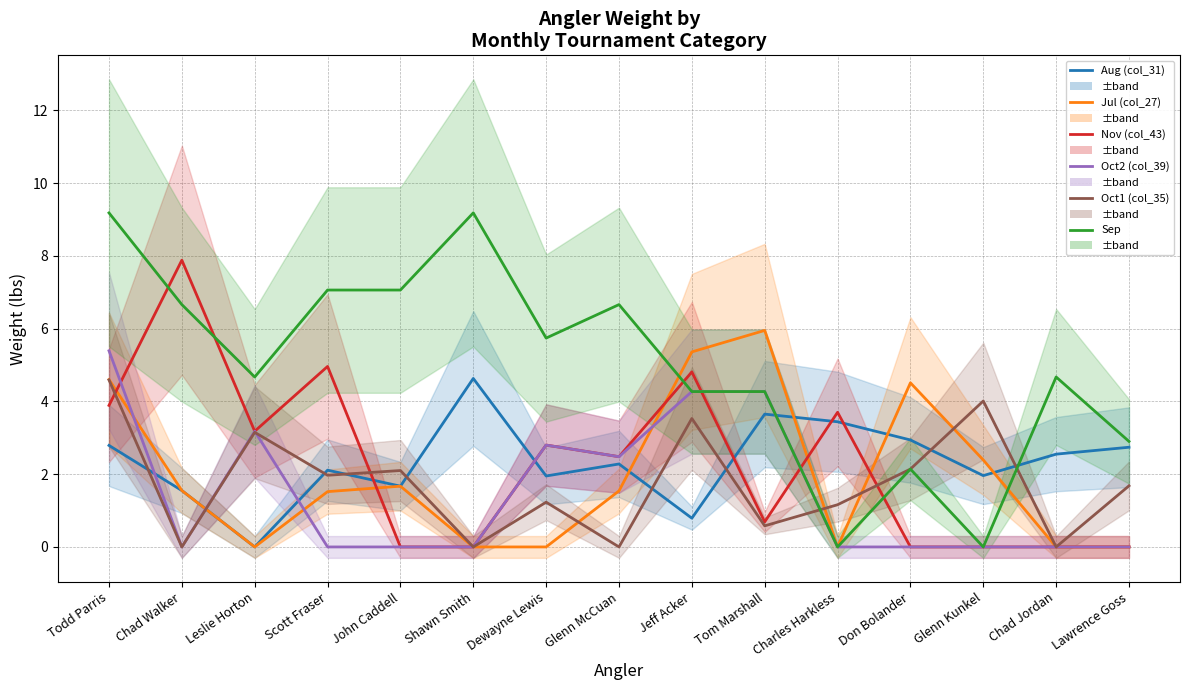

Which label corresponds to the largest value in the chart?

Todd Parris